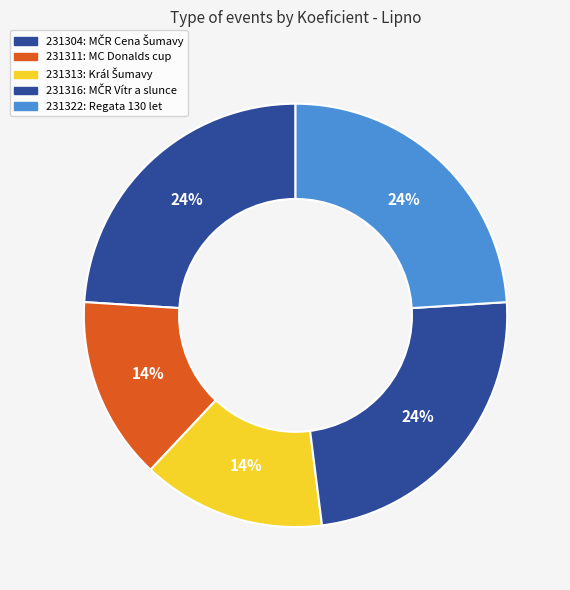

Between 231311 and 231304, which is larger?

231304